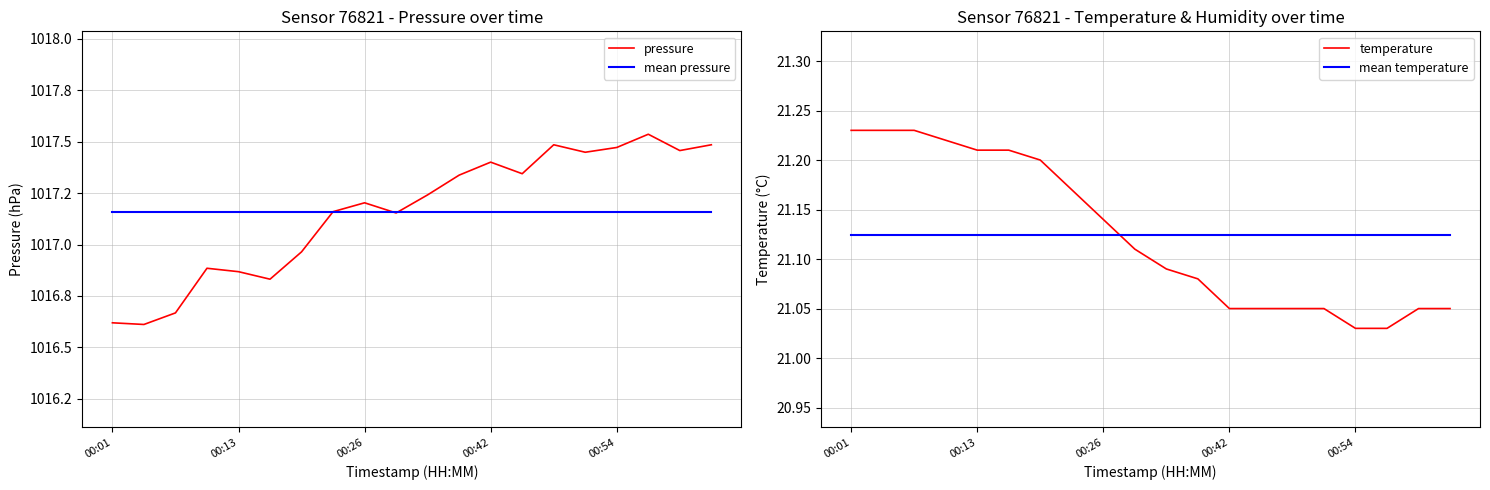

True or false: temperature and pressure intersect in this chart.

False